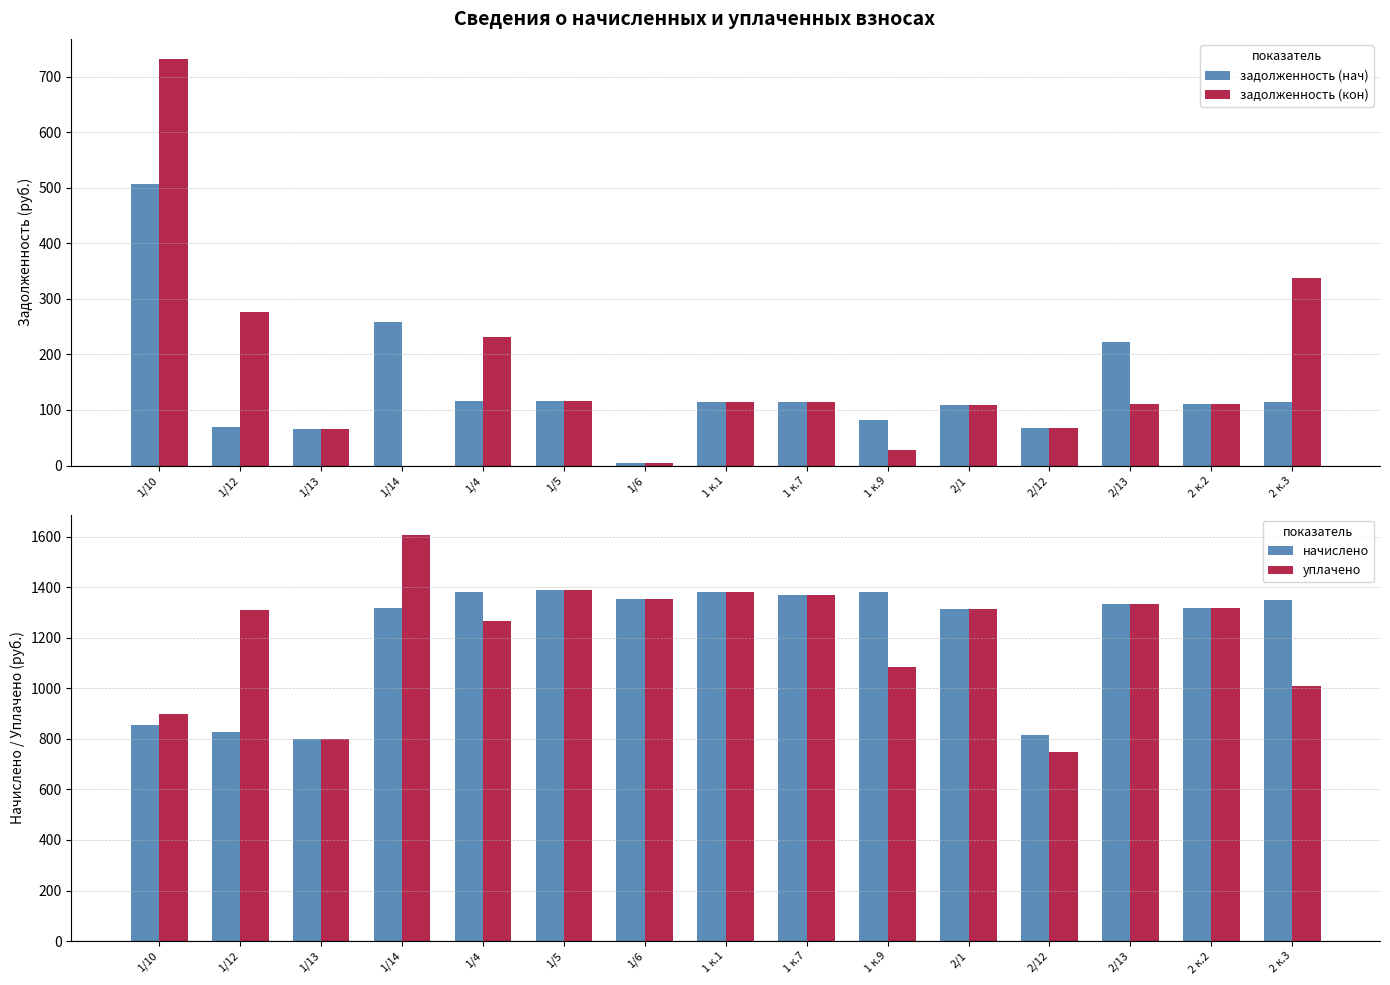

Does the chart contain any negative values?

No